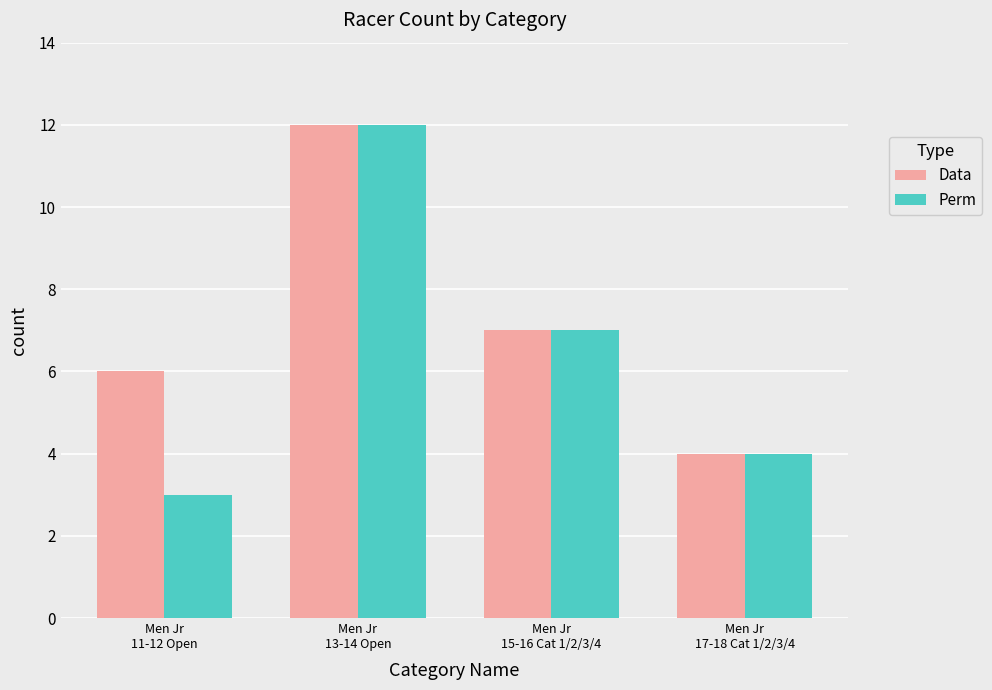

At which label is Data closest to 8?

Men Jr
15-16 Cat 1/2/3/4